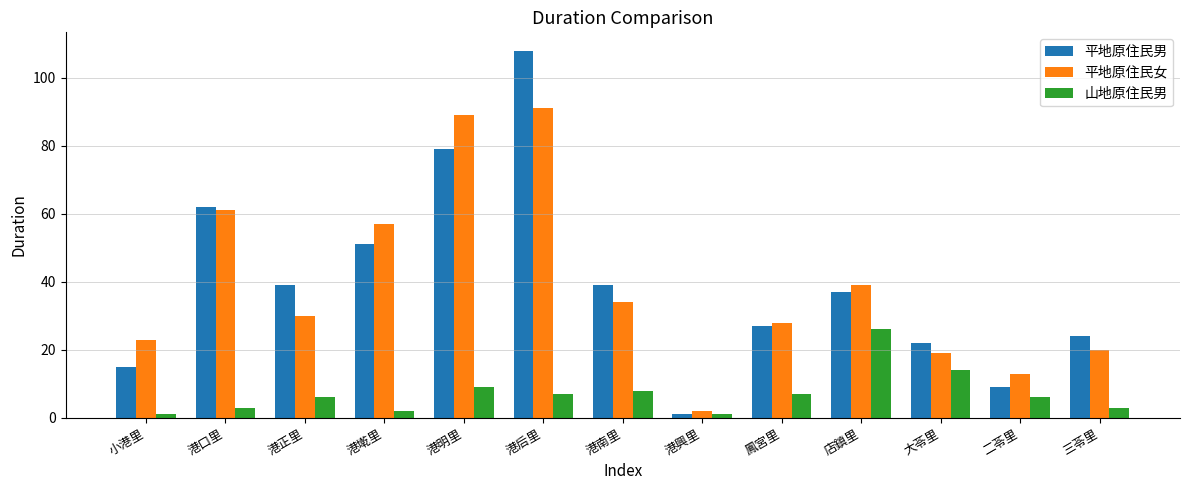

What is the sum of all 平地原住民男 values?

513